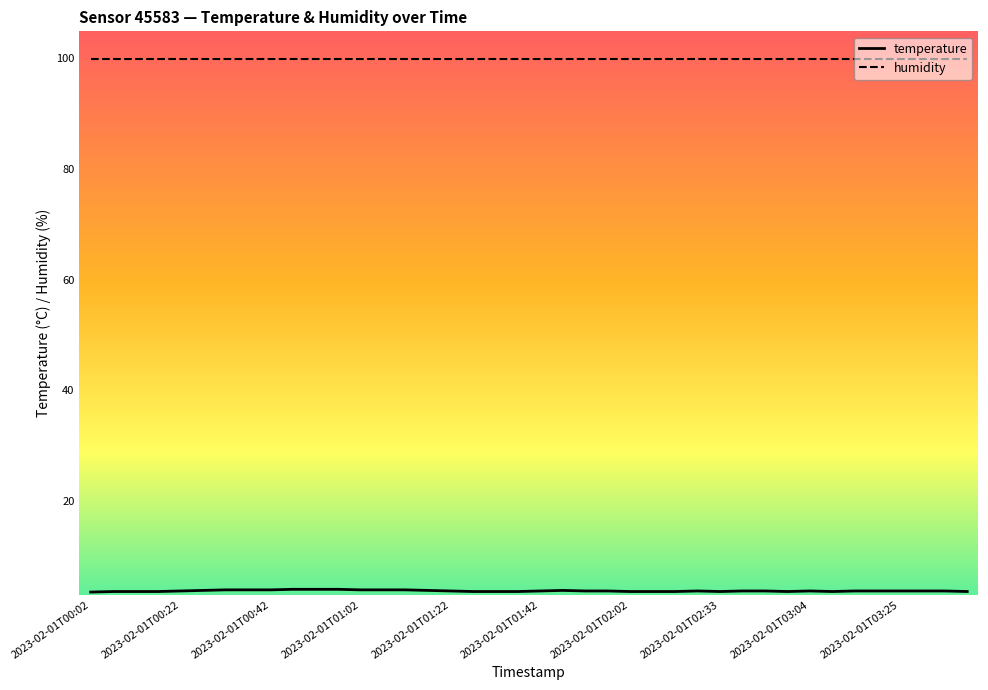

What is the maximum value shown in the chart?

99.9